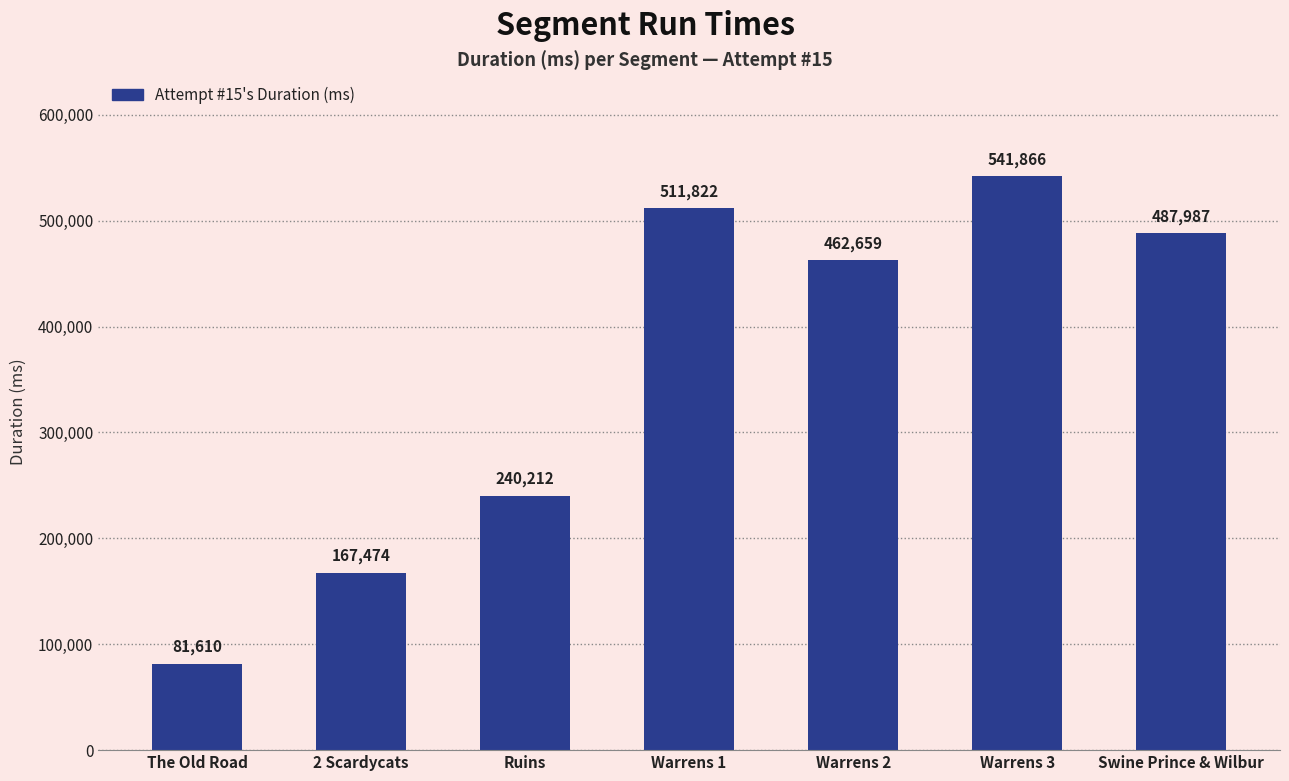

Reading right to left, transcribe all the data shown in this chart.

487987	541866	462659	511822	240212	167474	81610